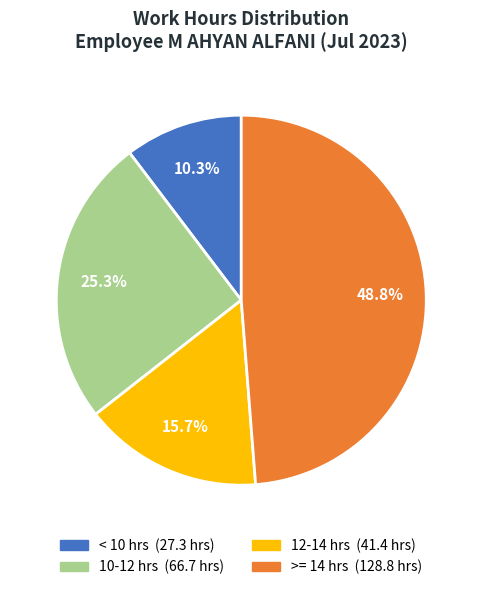

Does any single category account for the majority?

No